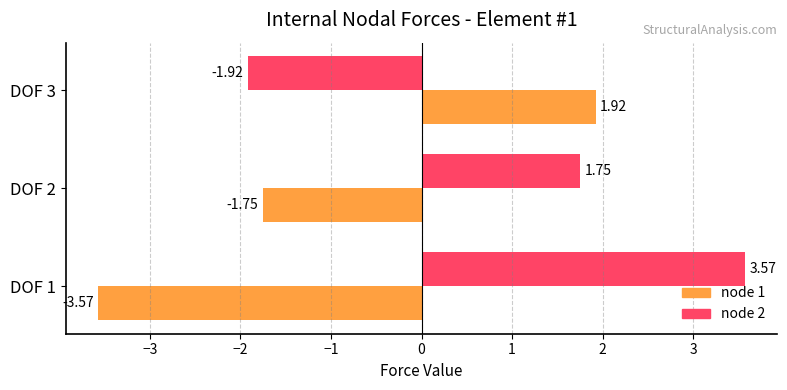

How many node 2 values are between -1 and 3?

1